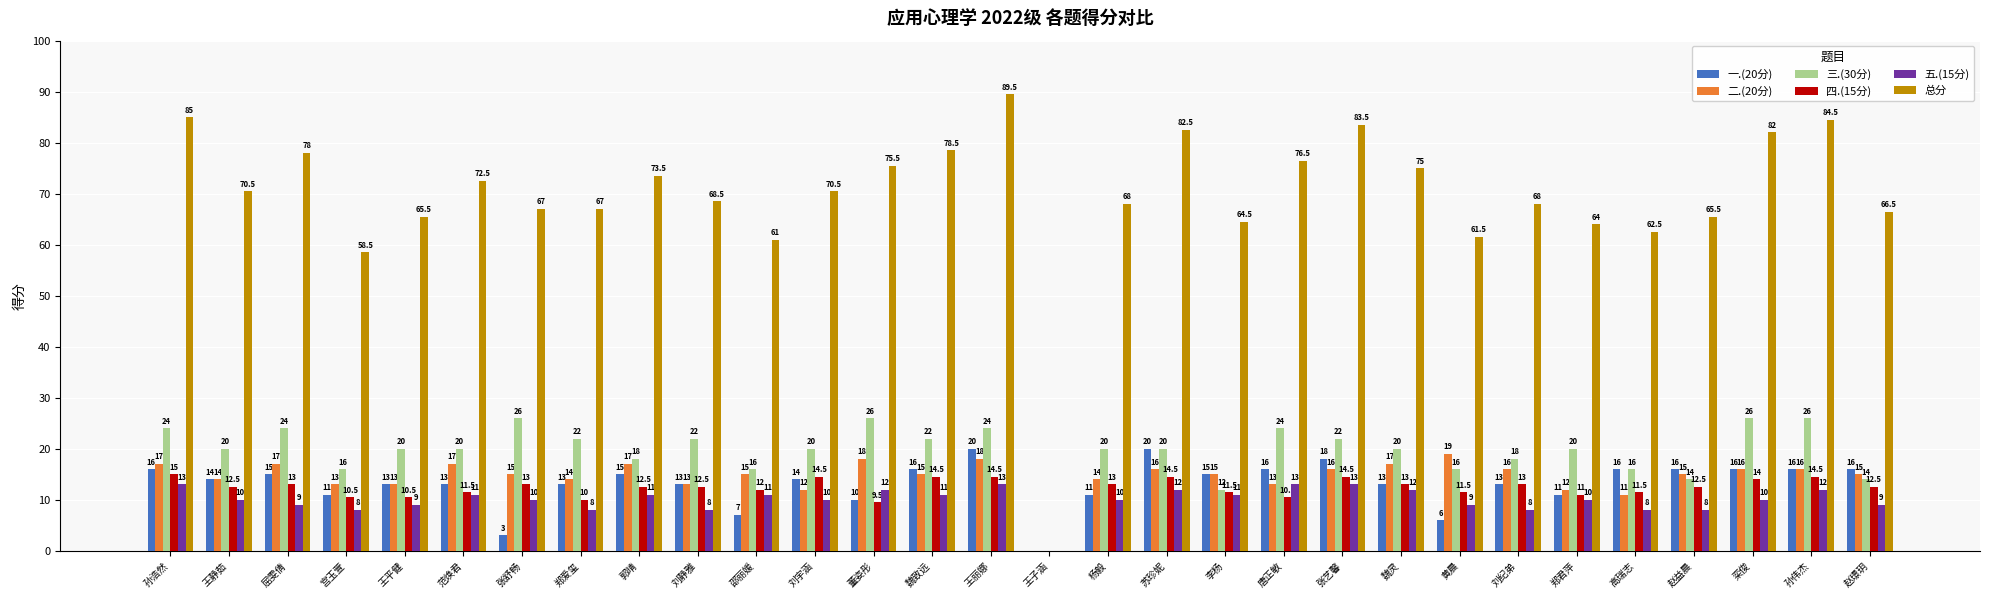

What is the sum of the 二.(20分) values at 魏致远 and 屈雯倩?

32.0